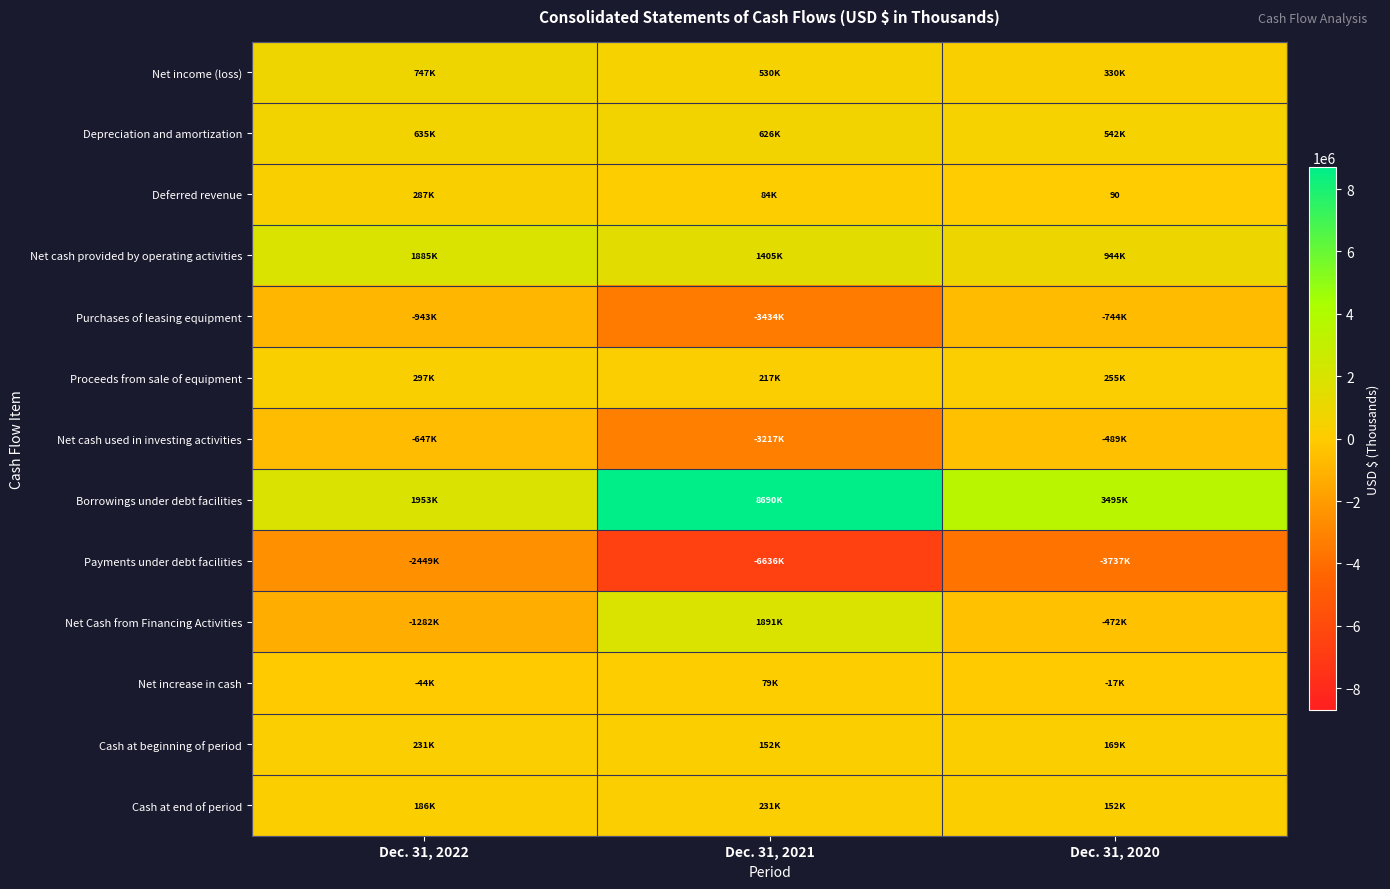

At which label does Cash at end of period first exceed 186309?

Dec. 31, 2021